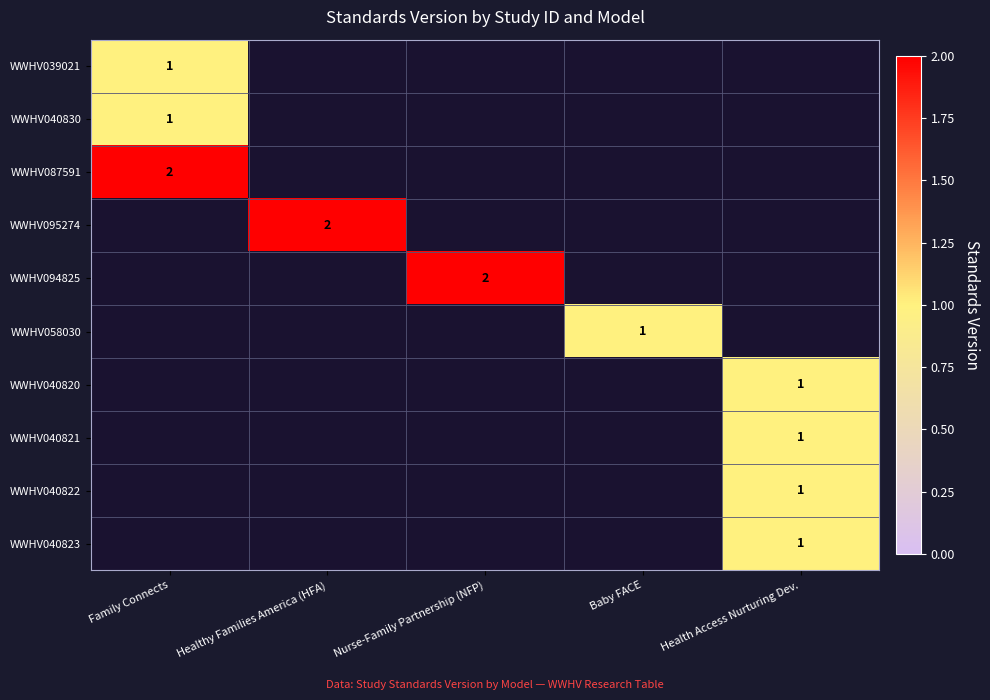

How many data points does each series have?

5